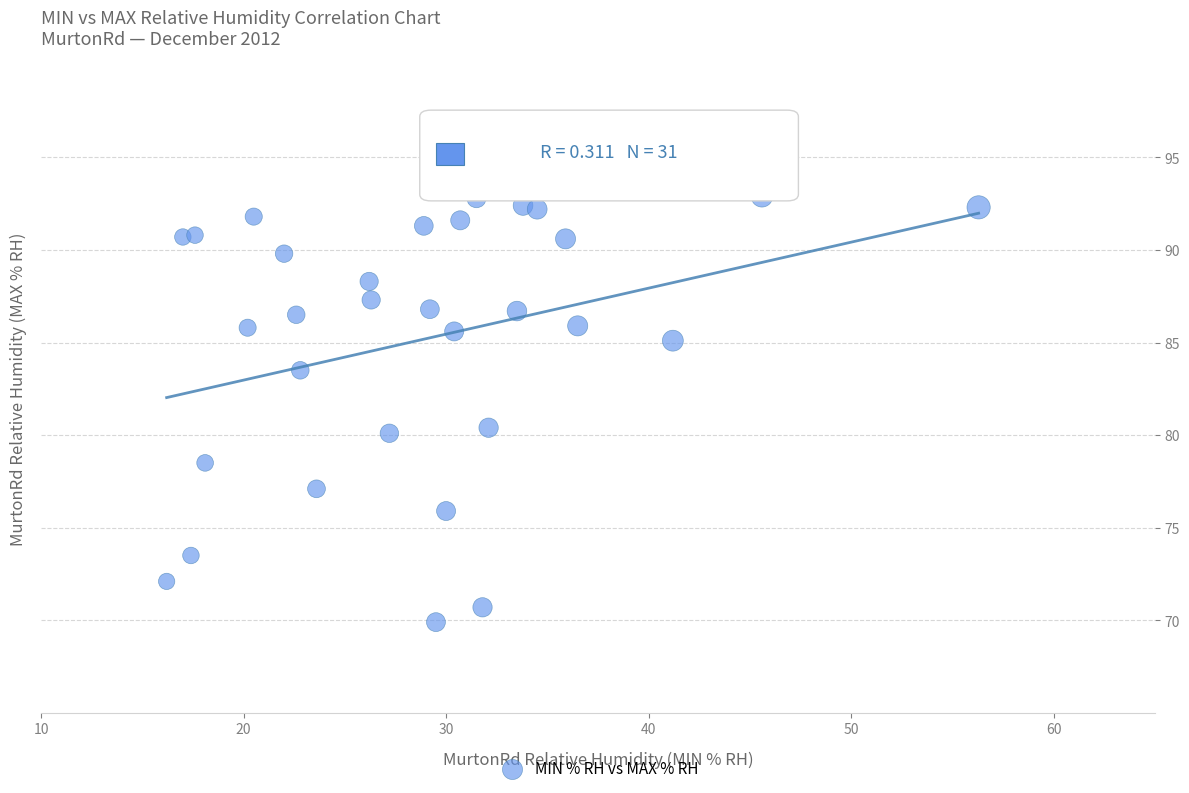

What is the range of Y values (max minus min)?

23.0